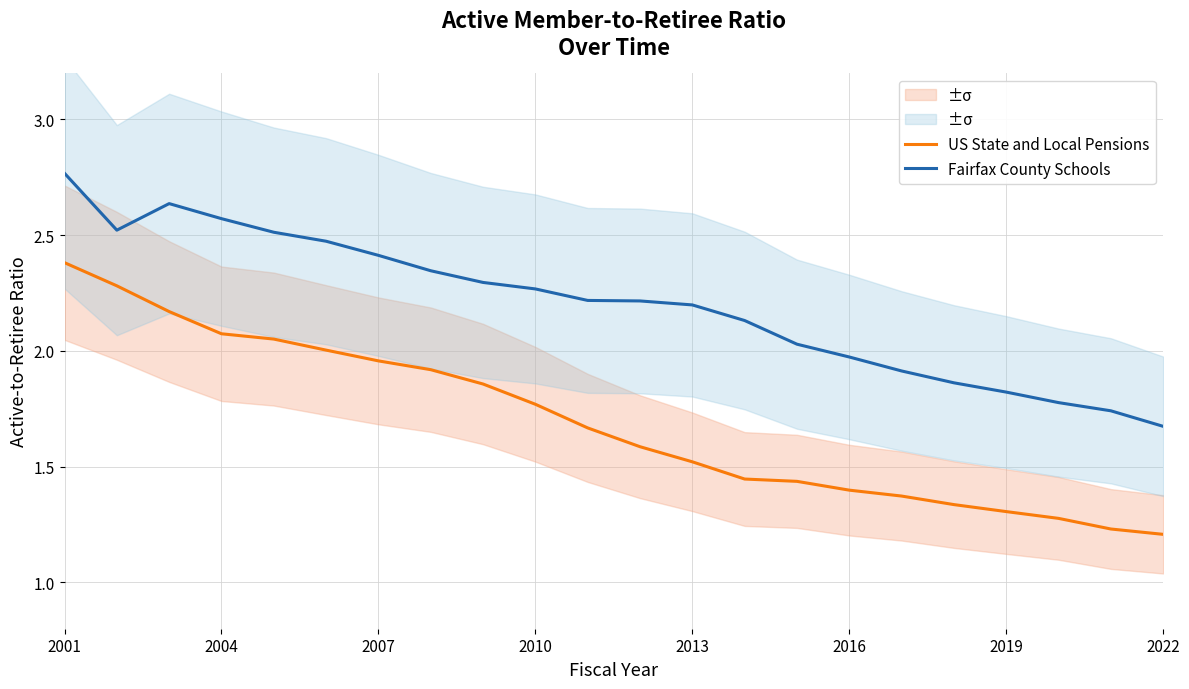

True or false: US State and Local Pensions and Fairfax County Schools cross at least once.

False